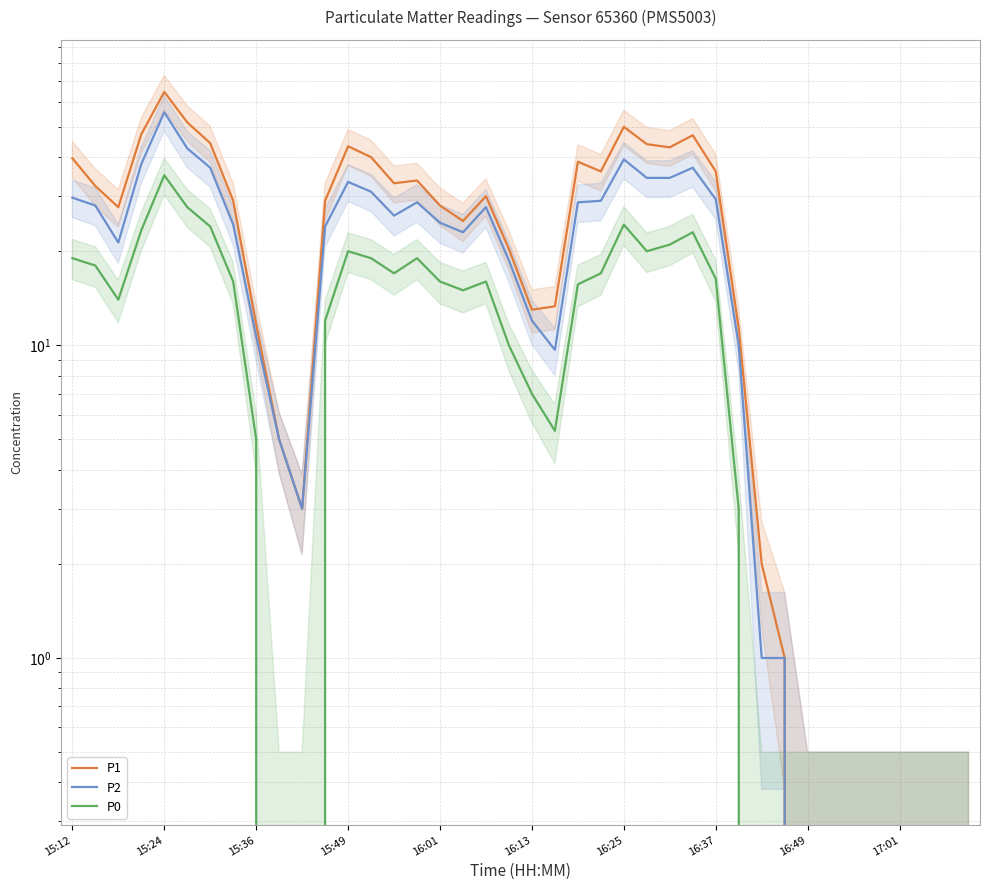

The P0 series shows 16.7 at 17:01. True or false?

False